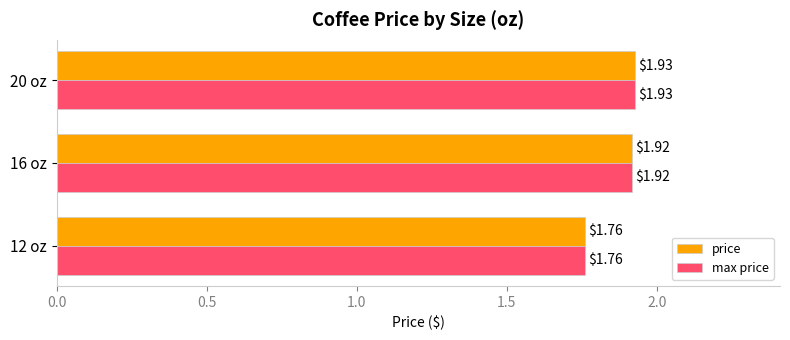

What is the sum of all price values?

5.6